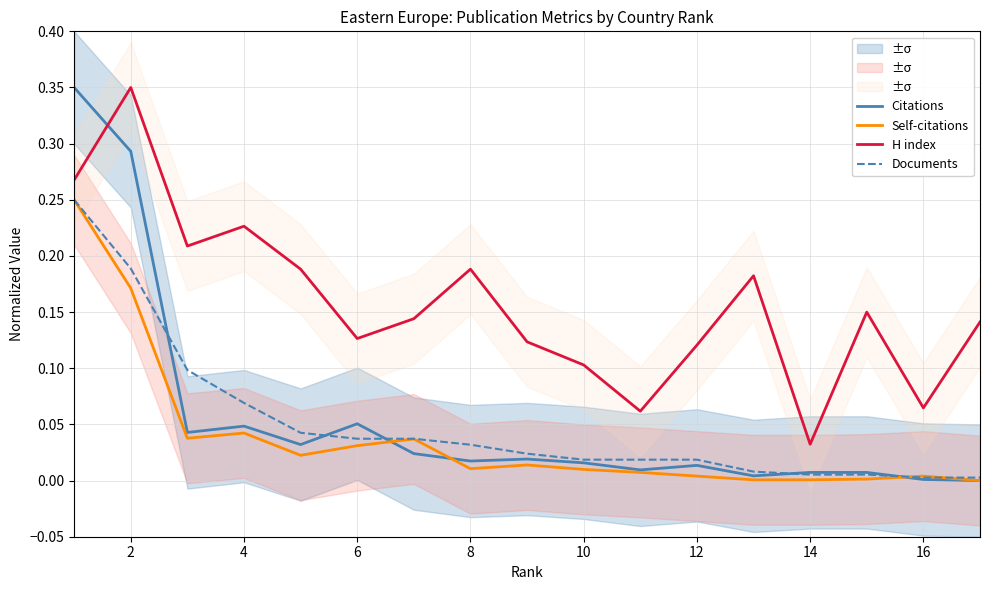

True or false: H index has a value of 0.1 at 8.

False